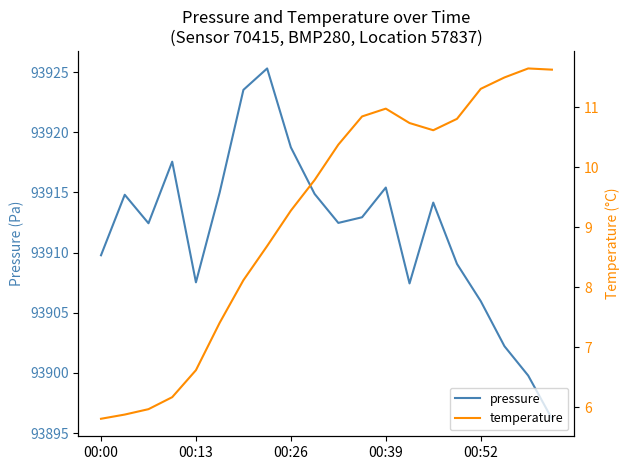

What is the minimum value for pressure?

93896.2